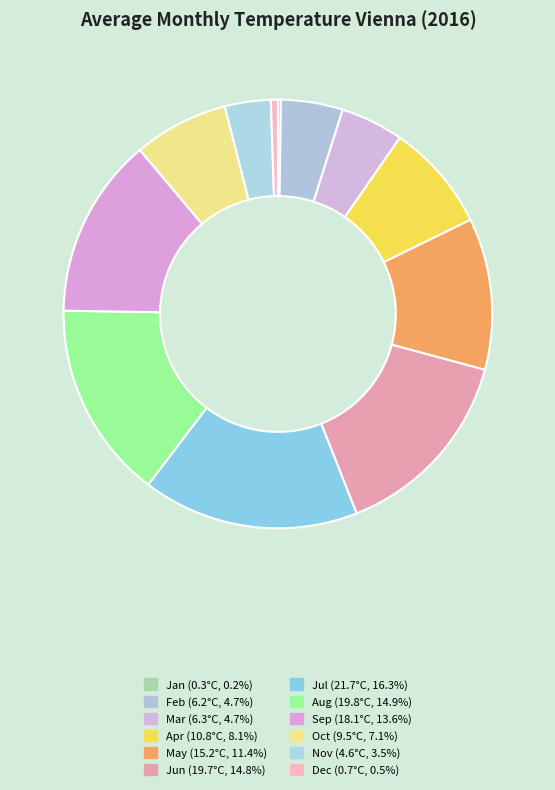

Which category has the biggest portion of the pie?

Jul